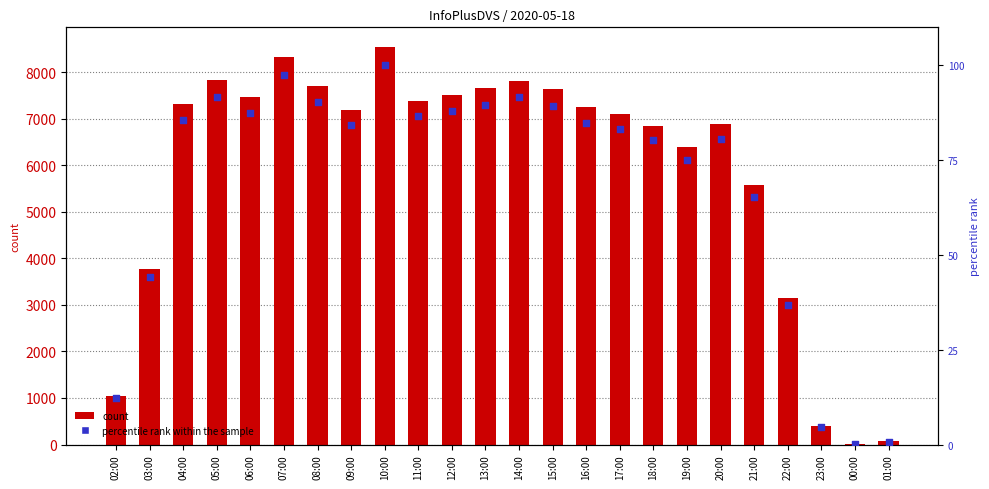

What are all the series names shown in the legend?

count, percentile rank within the sample